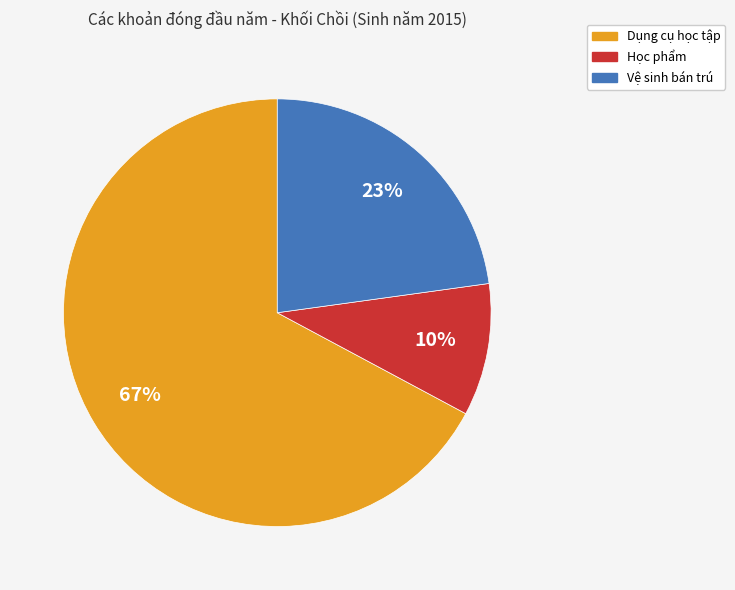

The Dụng cụ học tập slice represents 67% of the pie. True or false?

True